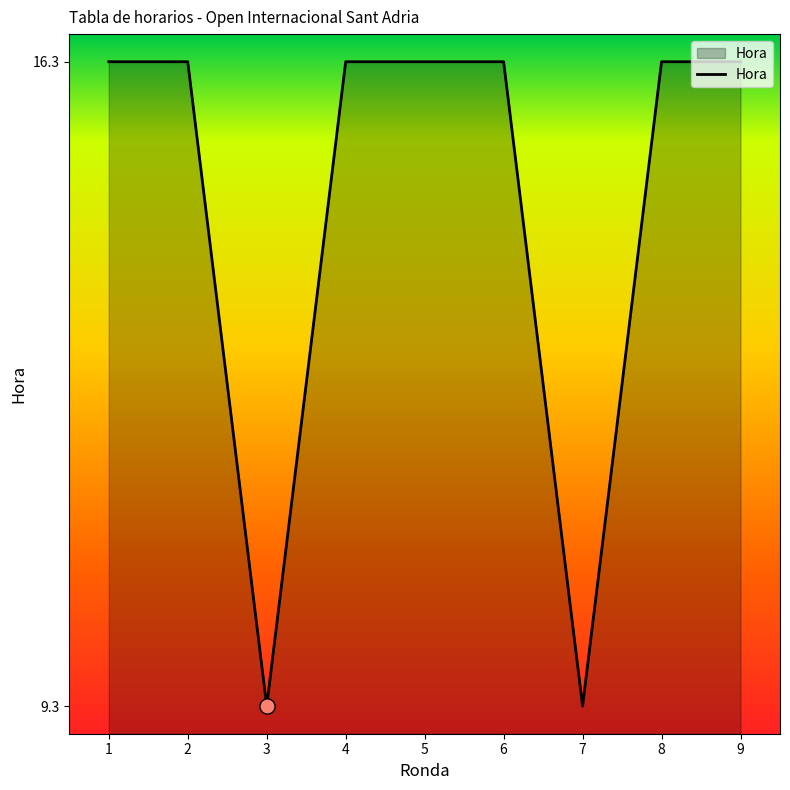

What is the ratio of the value at 2 to the value at 3?

1.8